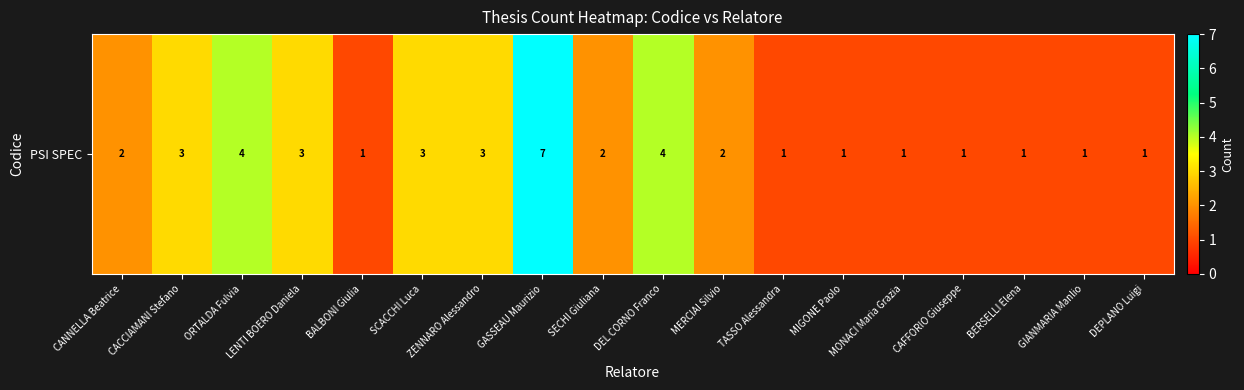

How many values are between 1 and 3?

15